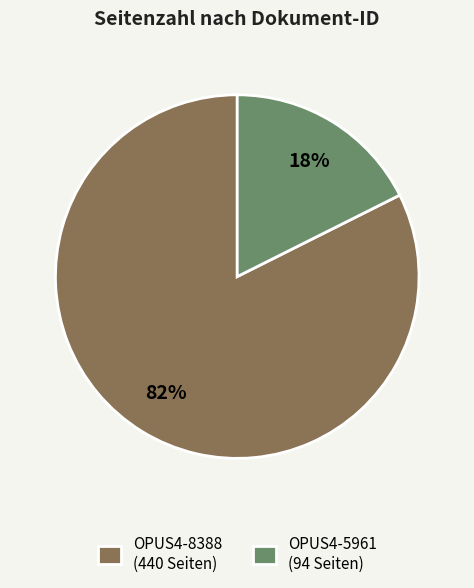

Do OPUS4-8388 (440 Seiten) and OPUS4-5961 (94 Seiten) together represent more than half of the pie?

Yes